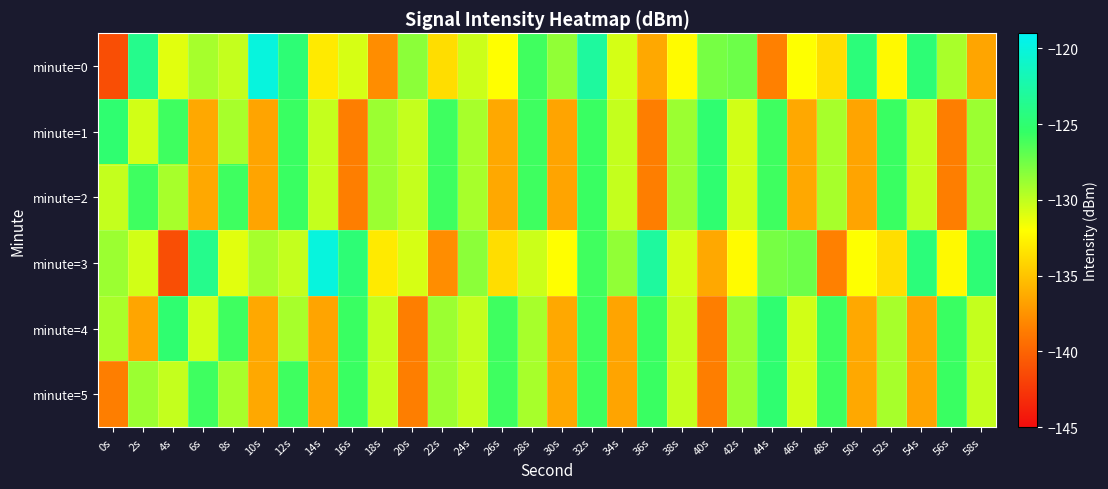

What is the greatest value displayed?

-120.0